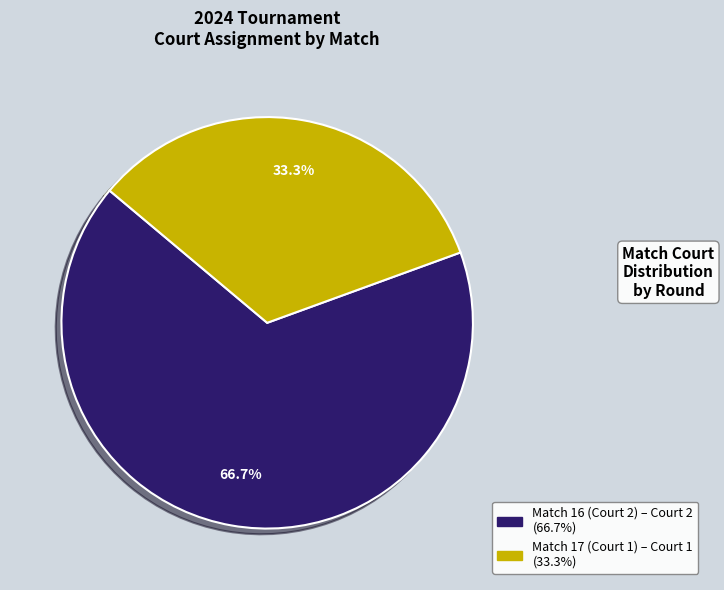

Does Match 17 (Court 1) account for over 50% of the chart?

No